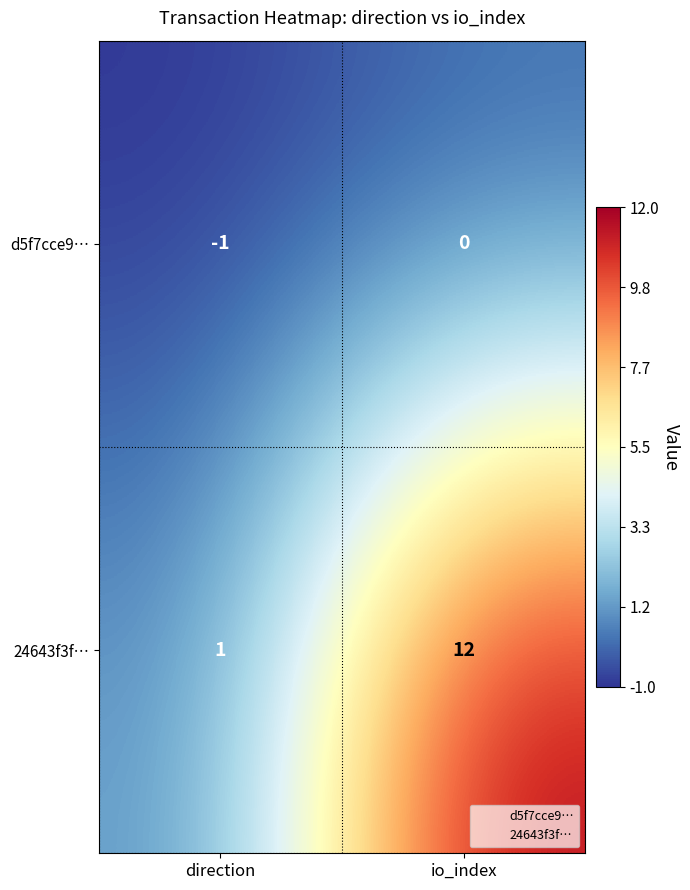

At io_index, list the series in order from largest to smallest.

24643f3f…, d5f7cce9…